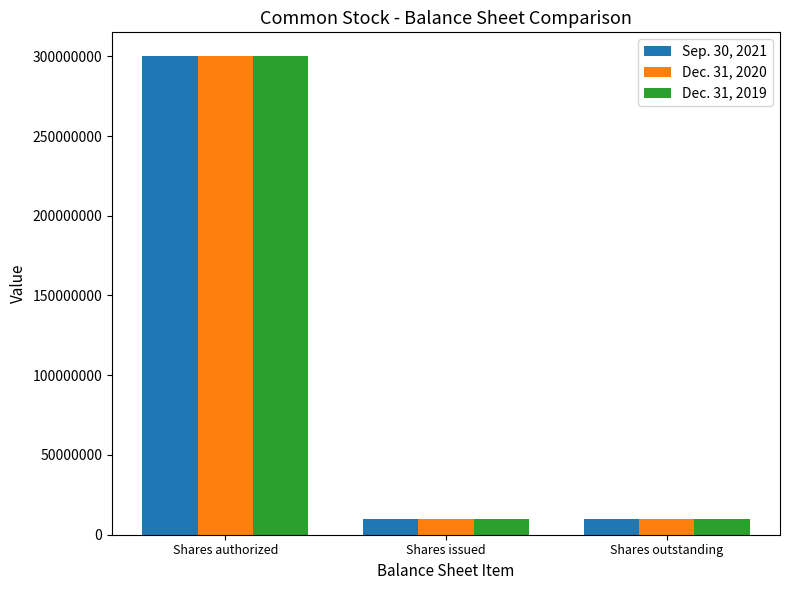

What is the total value across all series at Shares issued?

30000000